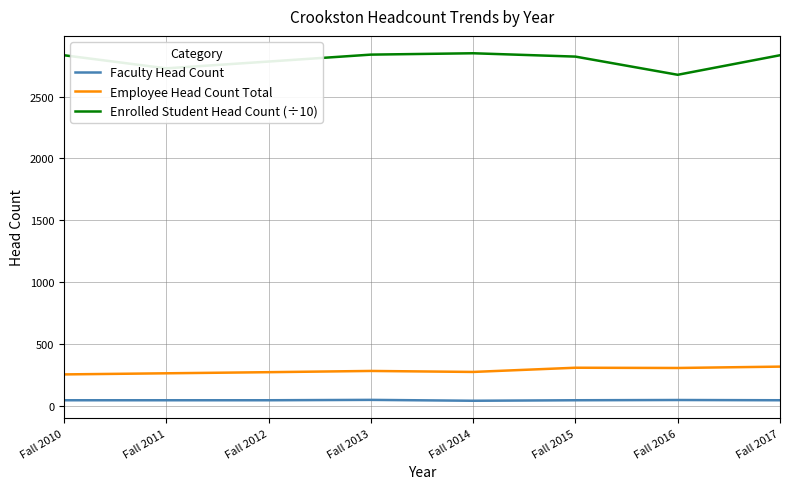

What is the sum of all Enrolled Student Head Count (÷10) values?

22367